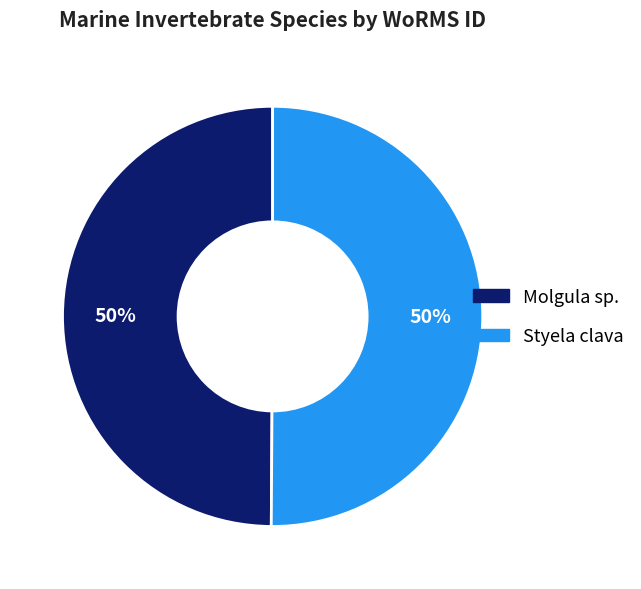

Is it true that Molgula sp. is 50% of the pie?

True